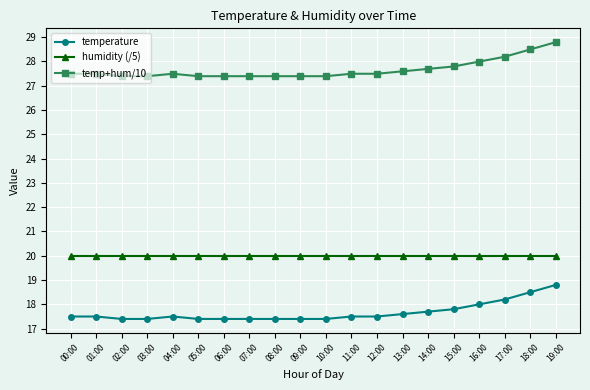

What is the spread (max minus min) of values at 08:00?

10.0